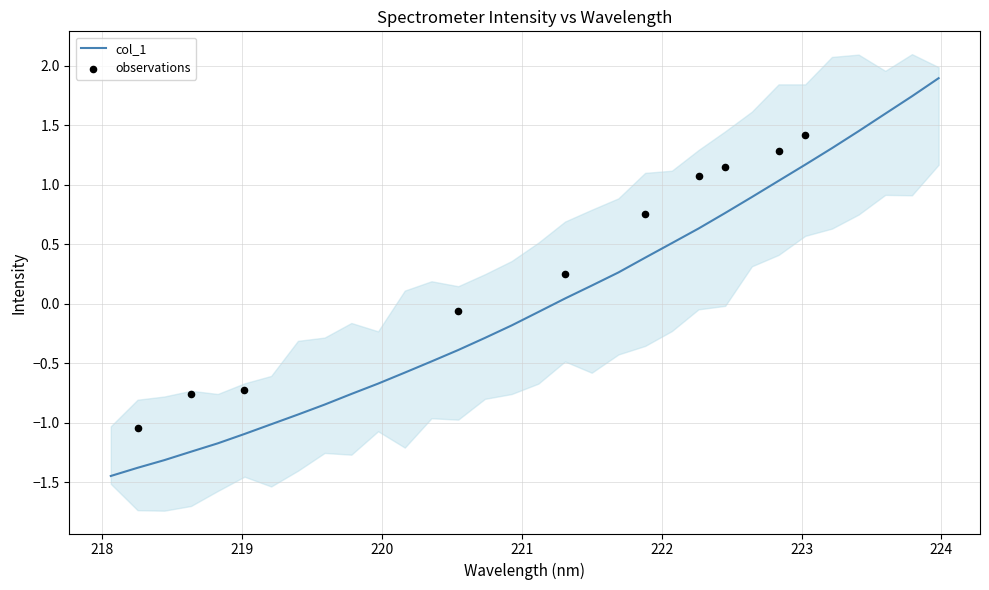

Which has a higher value, 220.7354 or 223.0264?

223.0264